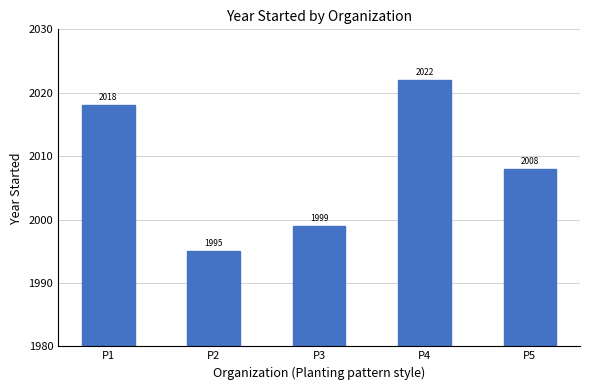

Which label corresponds to the largest value in the chart?

P4